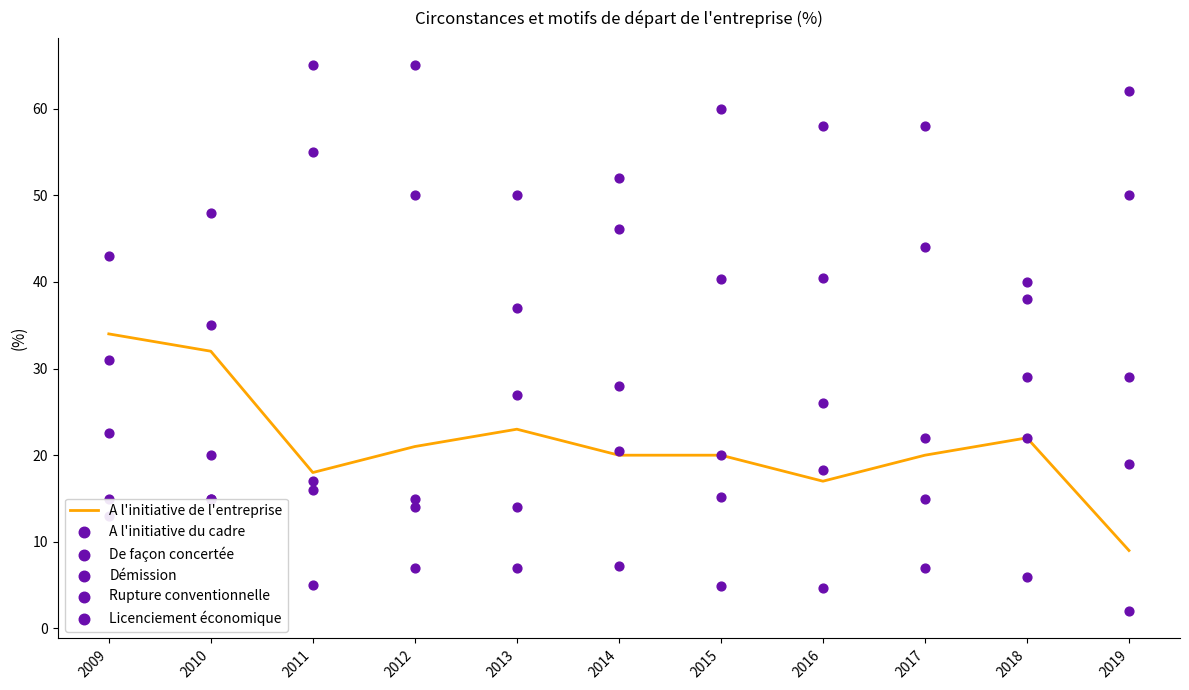

Which series contains the highest Y value?

A l'initiative du cadre